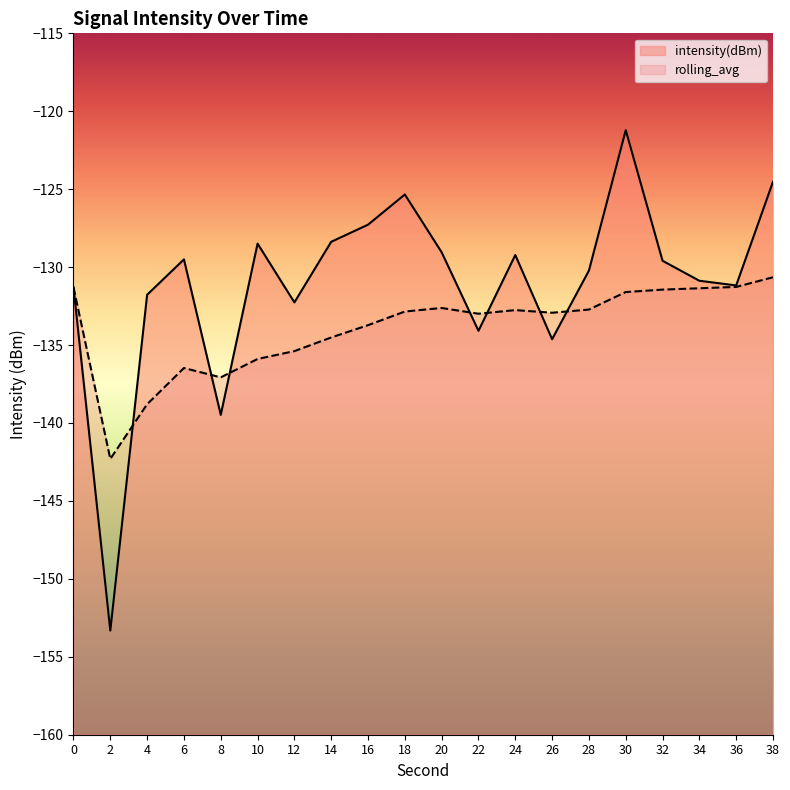

What is the smallest value displayed?

-153.3